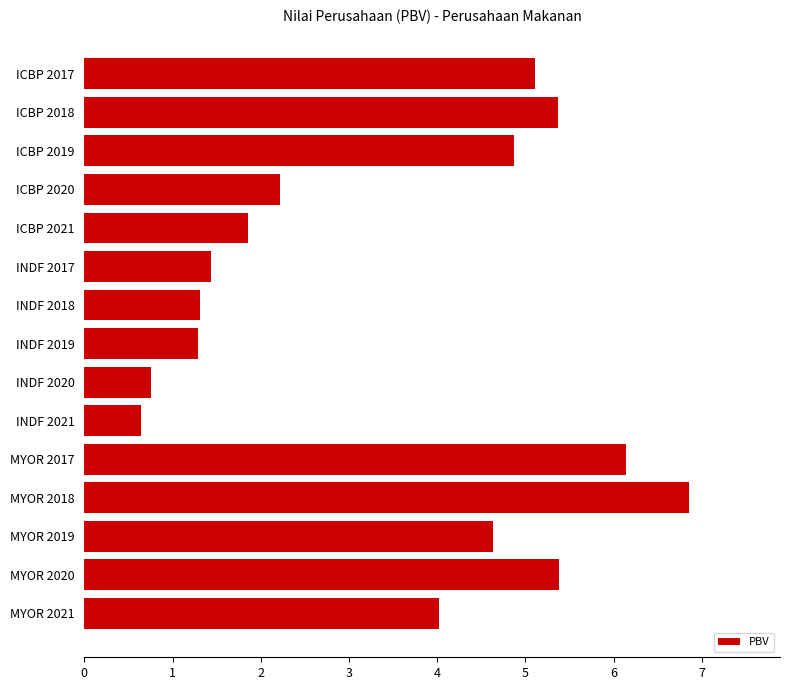

Are the bars grouped side by side (vs. stacked)?

No